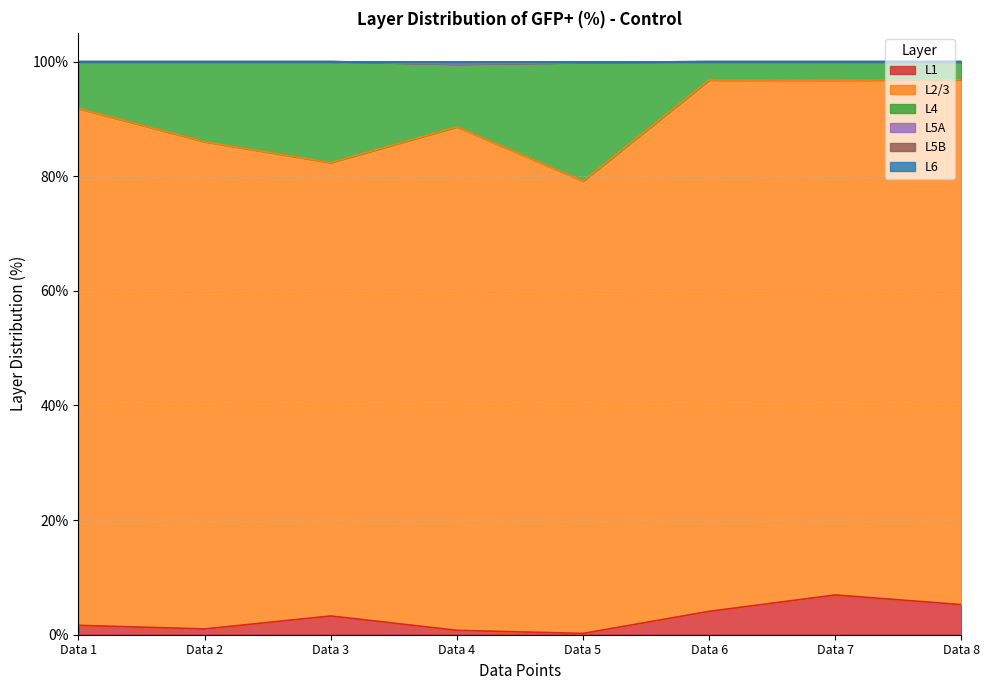

What is the value of the L5B point at the 3rd from the left?

100.0